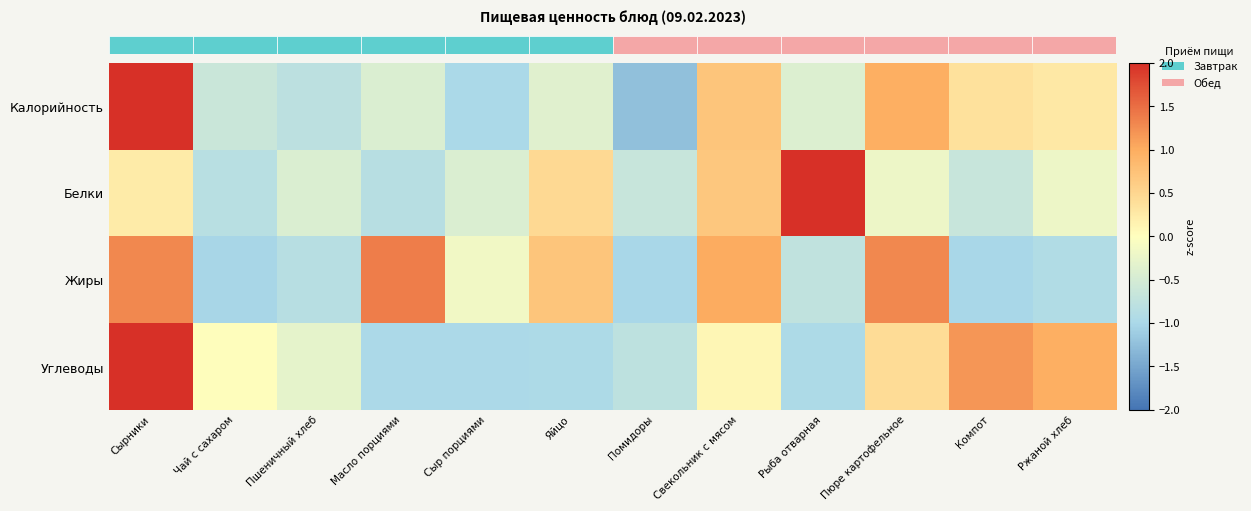

Which has a higher value, Пюре картофельное or Помидоры?

Пюре картофельное